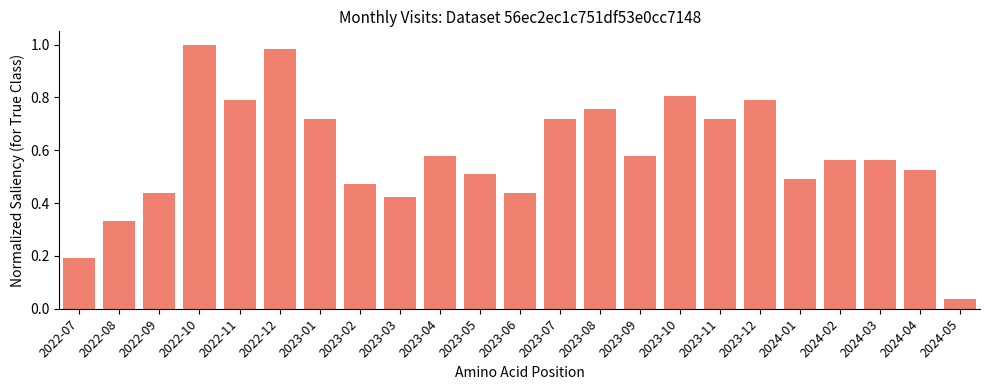

At which label is the value closest to 0?

2024-05